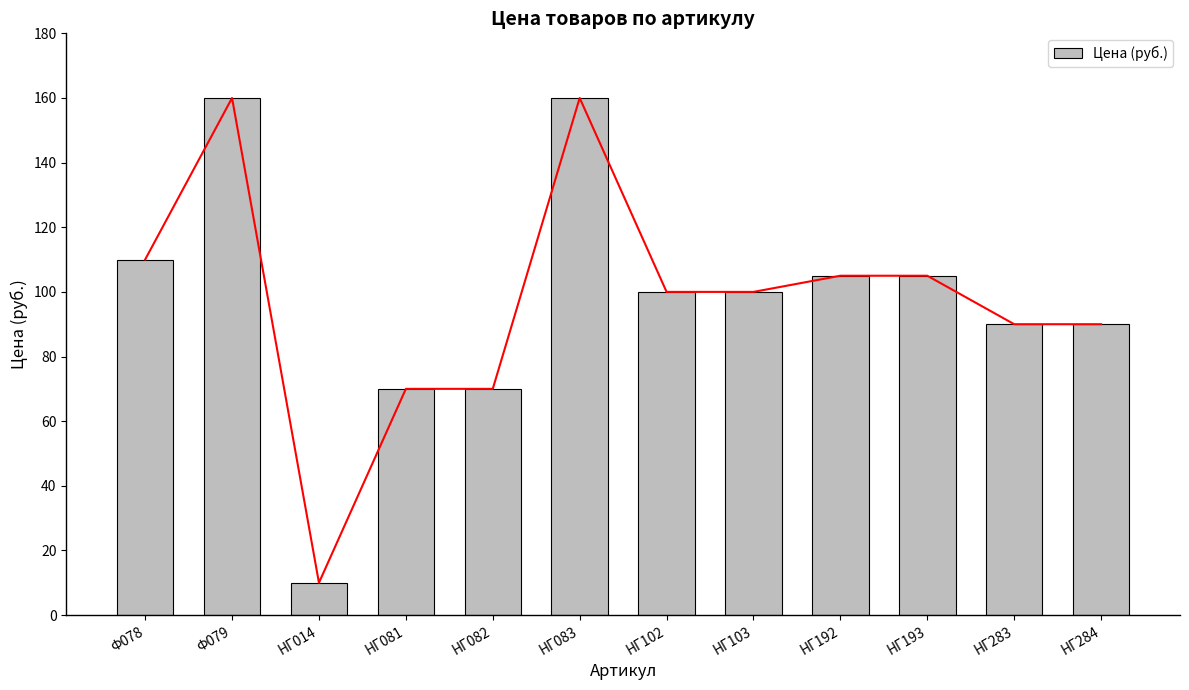

What position from the left is НГ082?

5